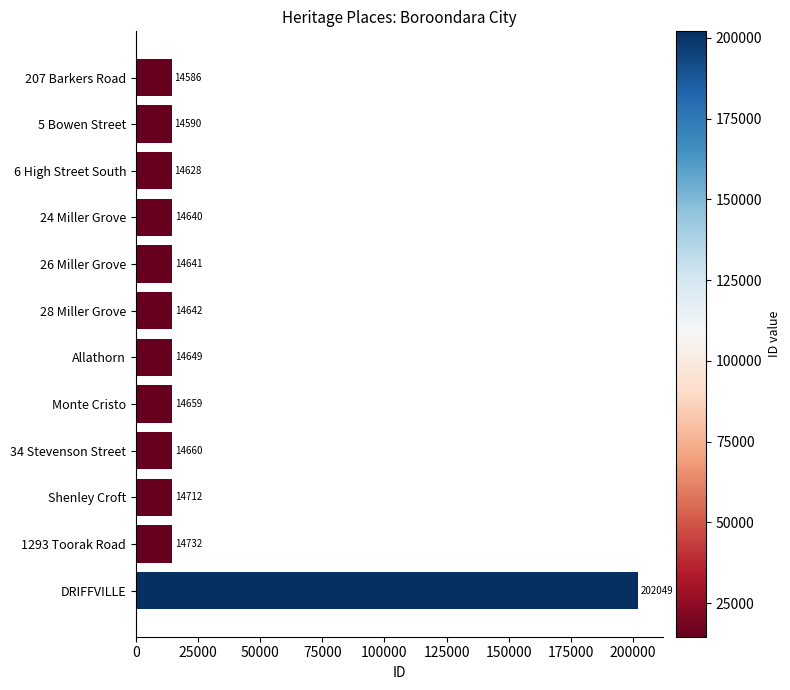

What is the change in value from 1293 Toorak Road to DRIFFVILLE?

+187317